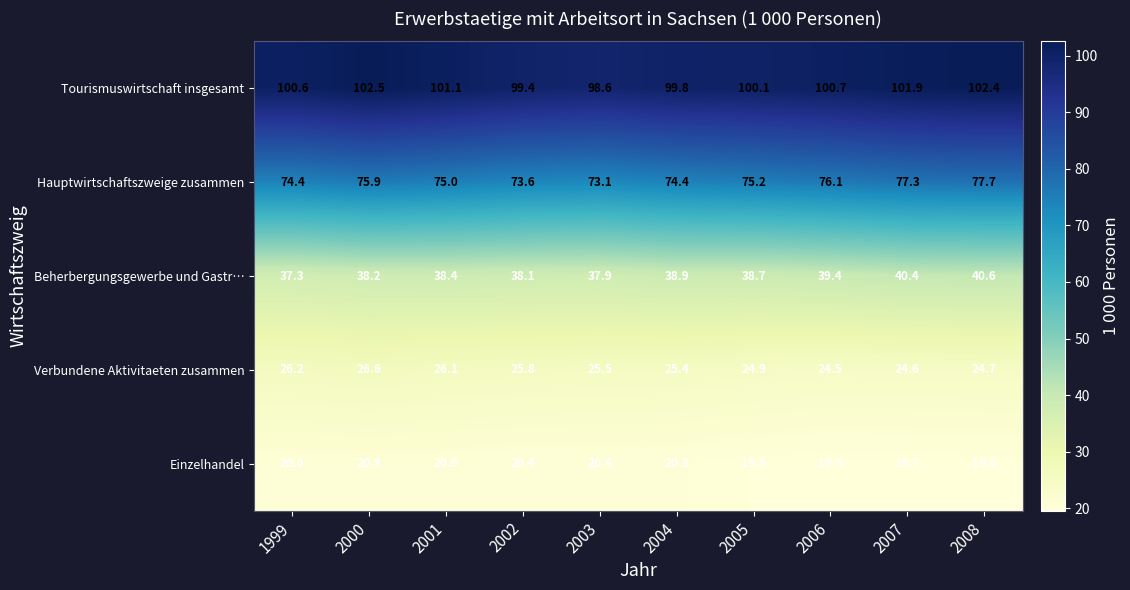

What is the sum of the Verbundene Aktivitaeten zusammen values at 2007 and 2001?

50.7